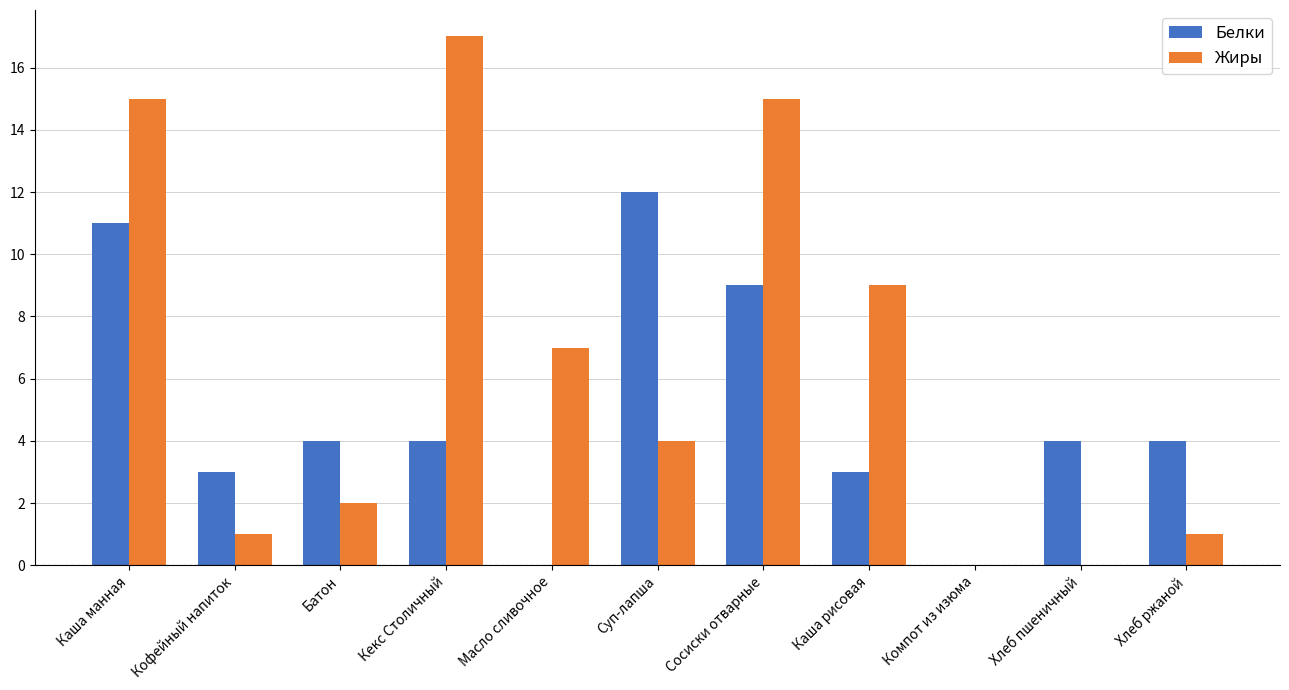

What is the sum of all Жиры values?

71